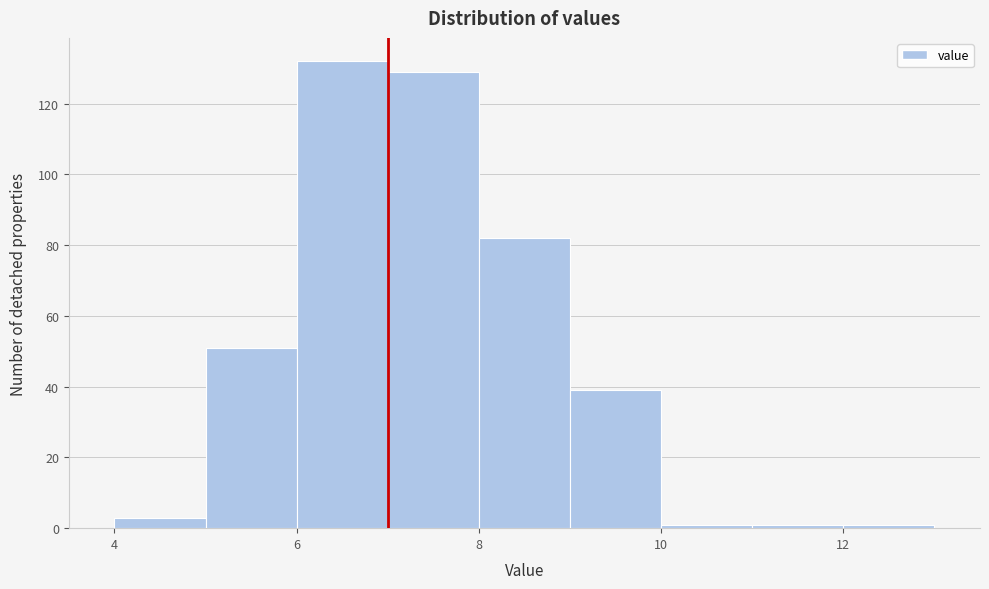

What is the height of the bar covering 8 to 9 on the x-axis? The values are not printed on the chart, so give them approximately, as read against the axis.

82